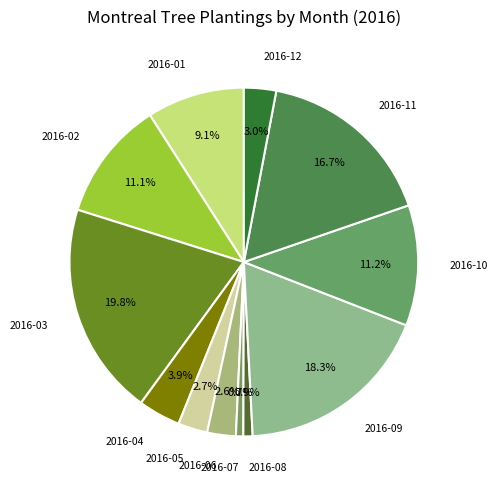

Count the number of slices in the pie.

12